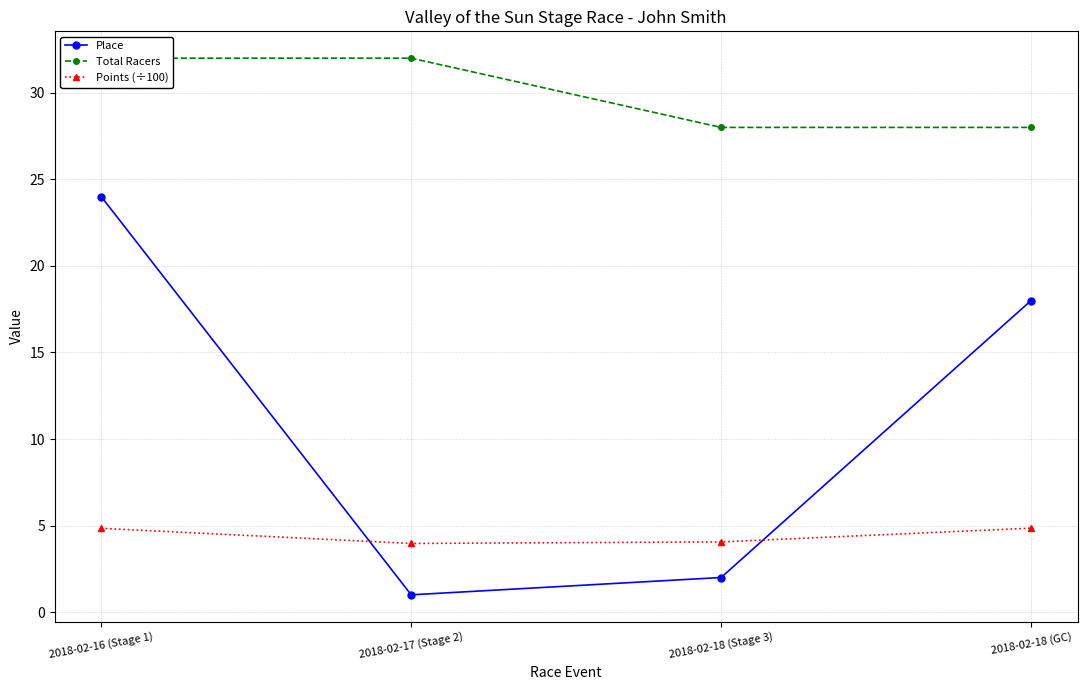

What is the highest value of the Place series?

24.0